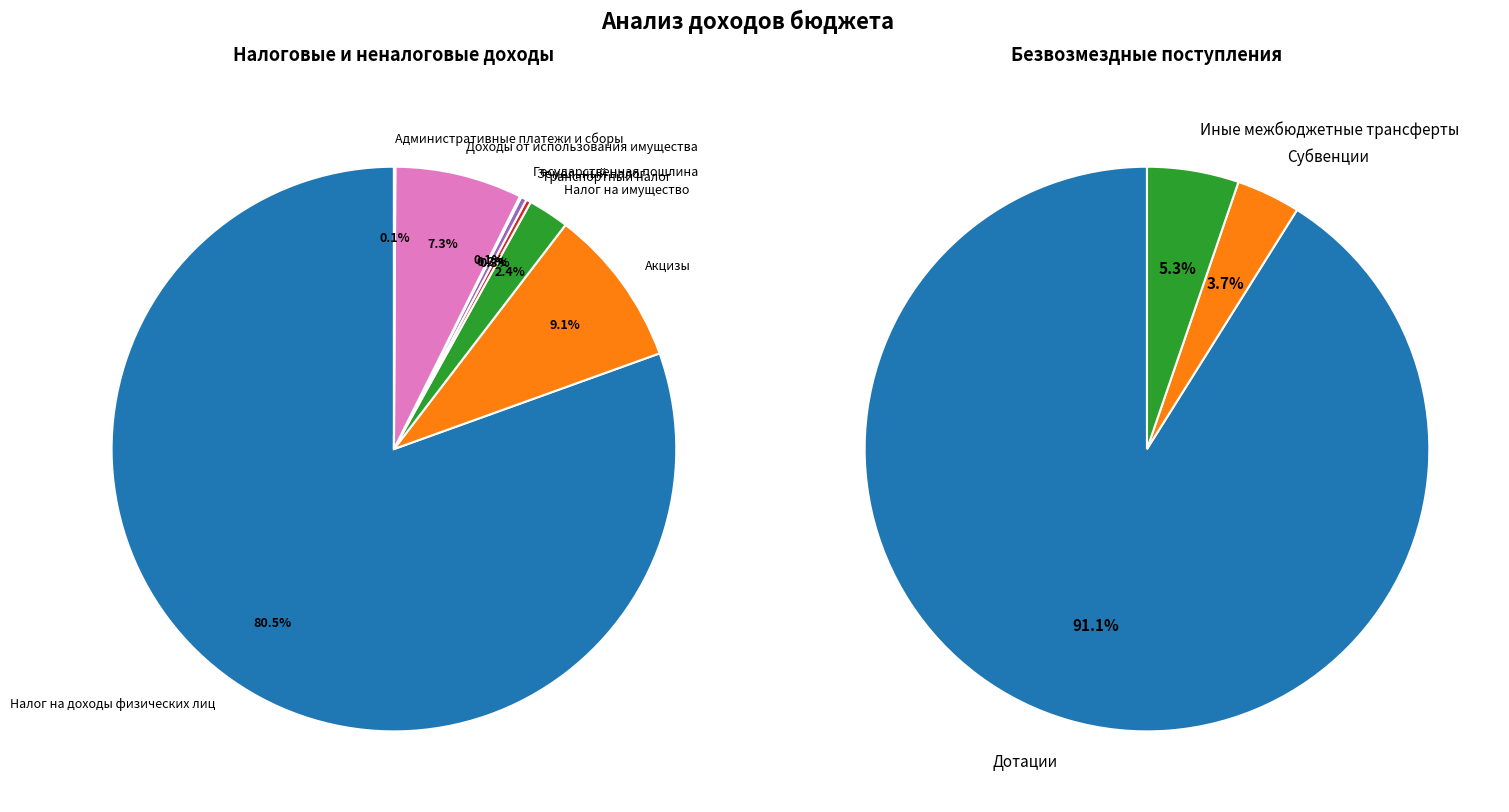

Between Транспортный налог and Доходы от использования имущества, which is larger?

Доходы от использования имущества